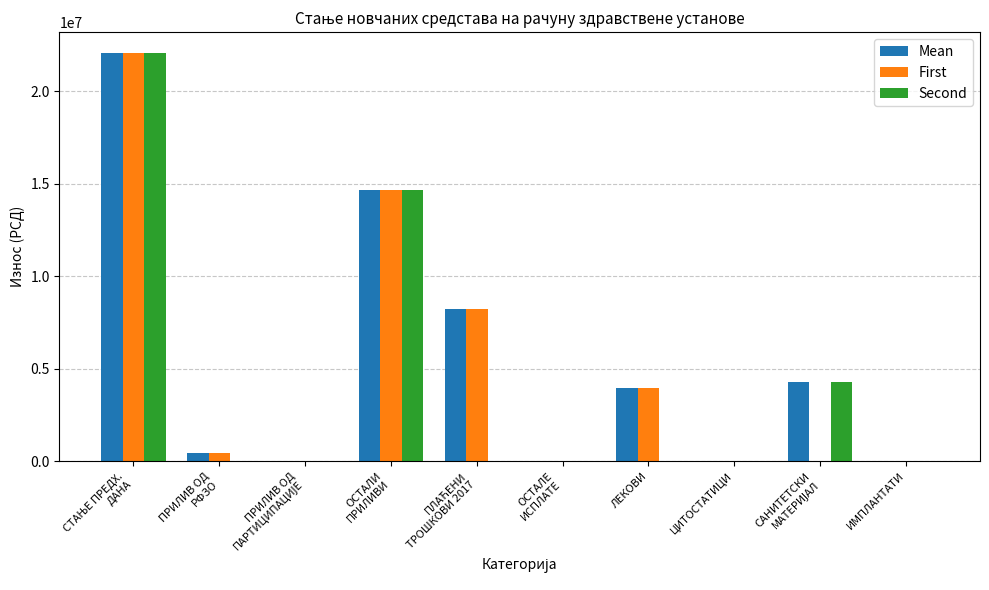

What is the greatest value displayed?

22090548.9